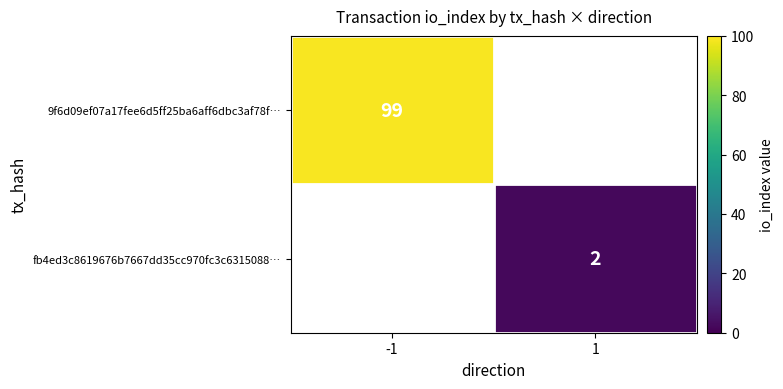

How many data points does each series have?

2